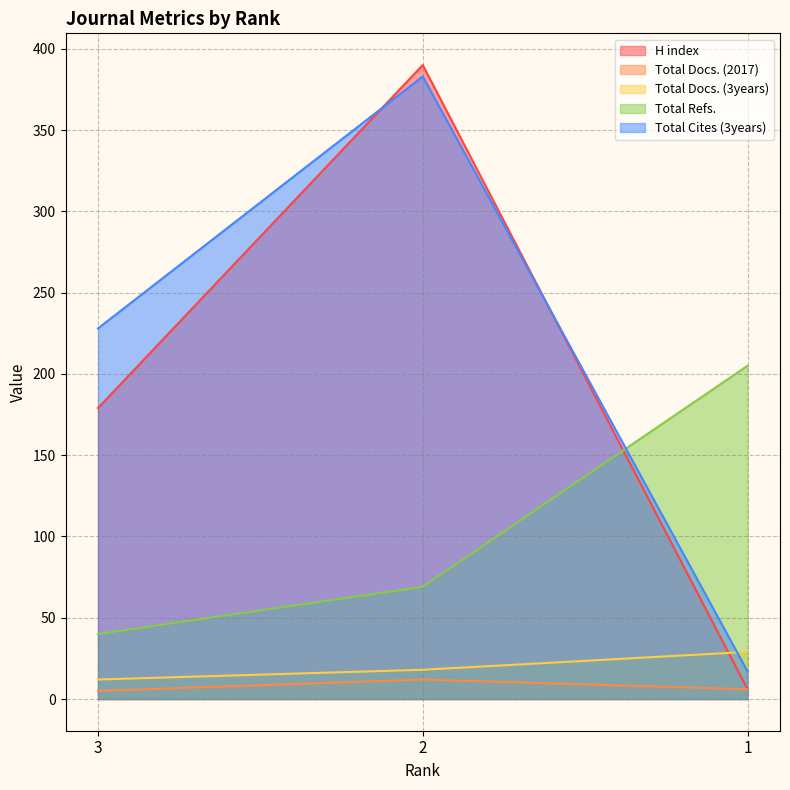

What is the value of the Total Docs. (3years) point at the 3rd from the left?

29